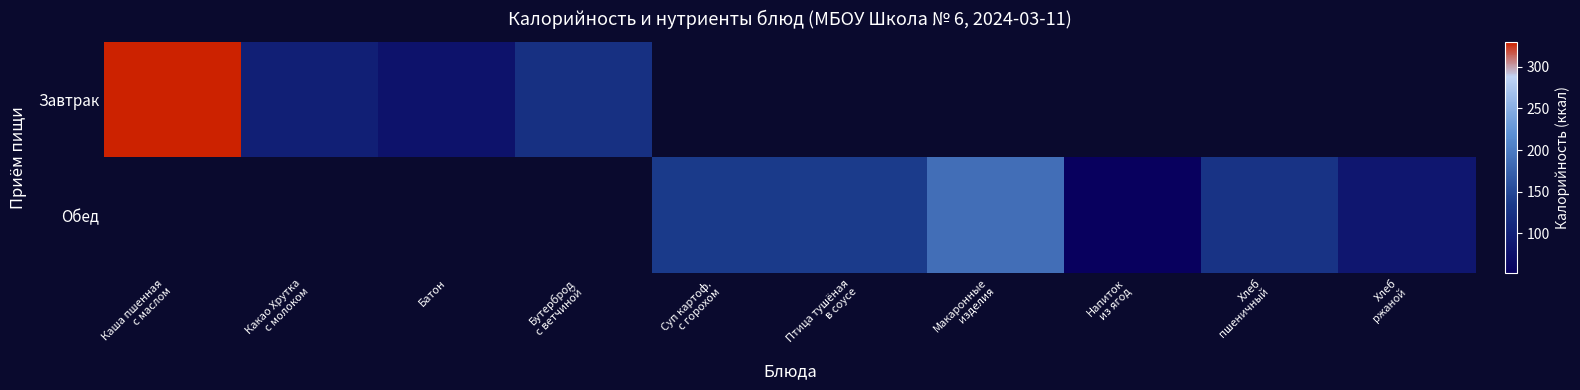

What is the lowest value of the Завтрак series?

79.0